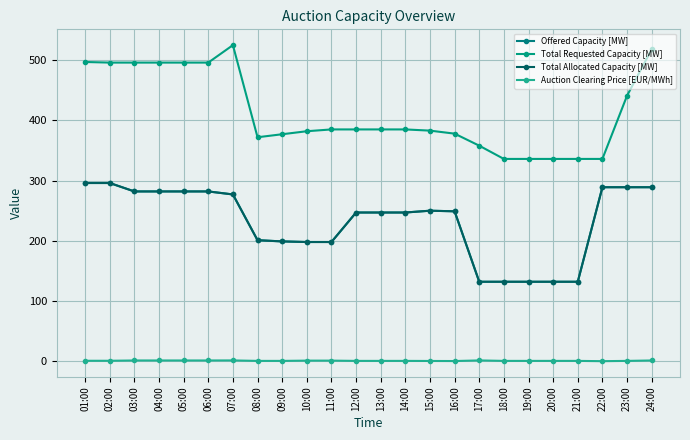

What is the minimum value shown in the chart?

0.1